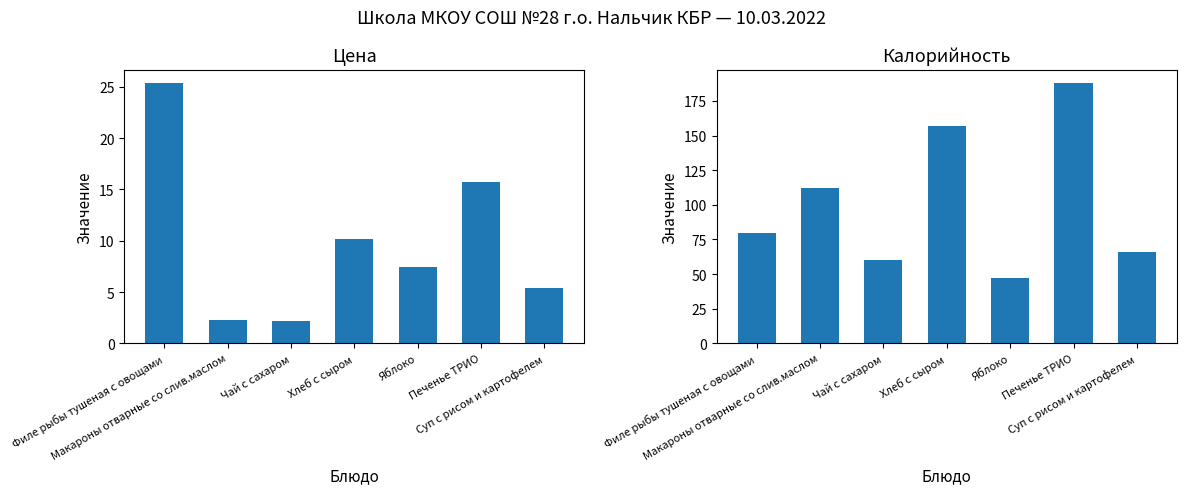

How many values in the Цена series are below 7?

3